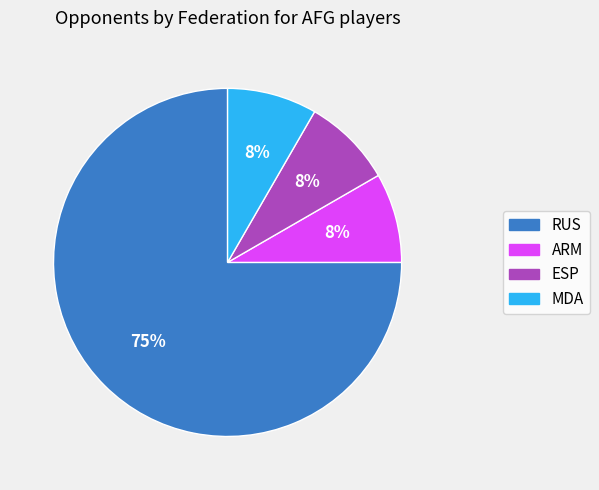

What is the largest slice in the pie chart?

RUS